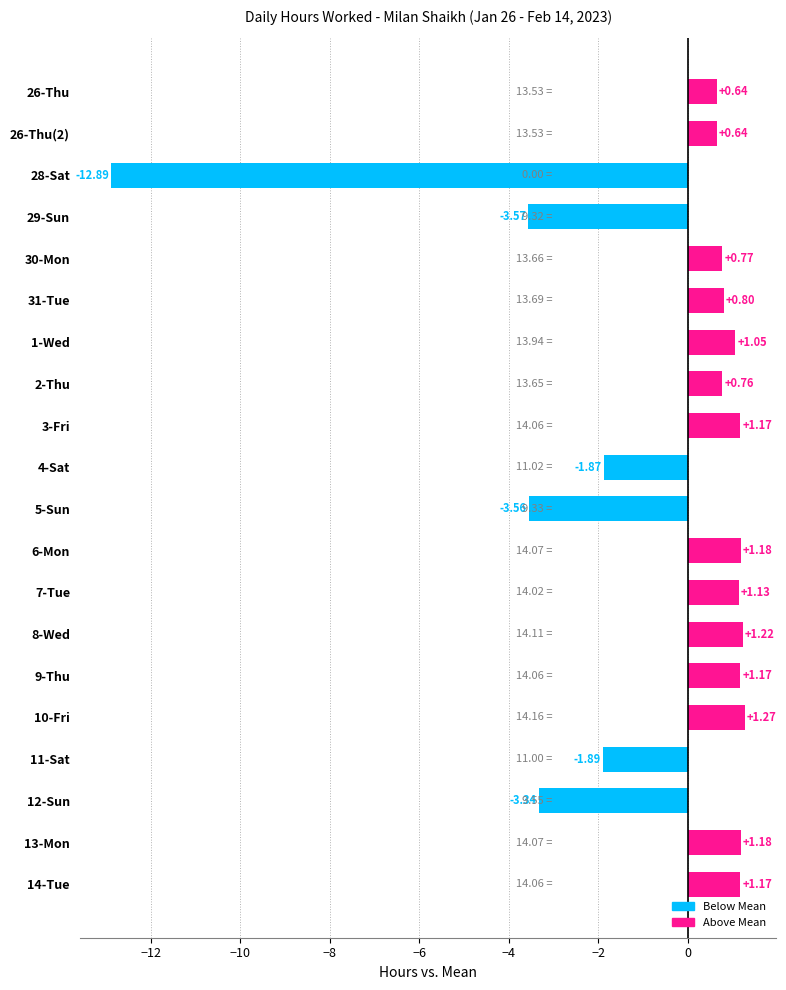

What is the average value?

-0.6